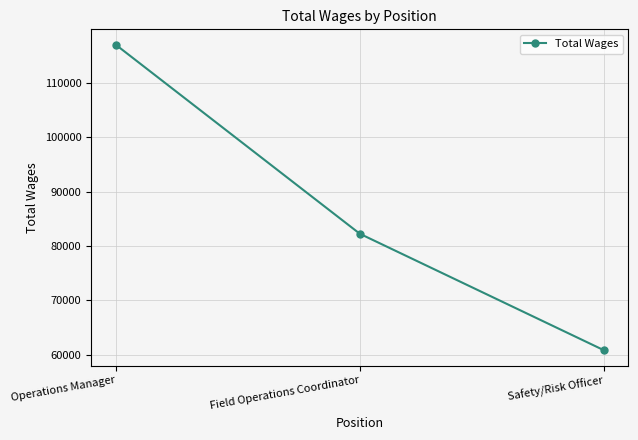

Is it true that the value at Operations Manager is 169907?

False